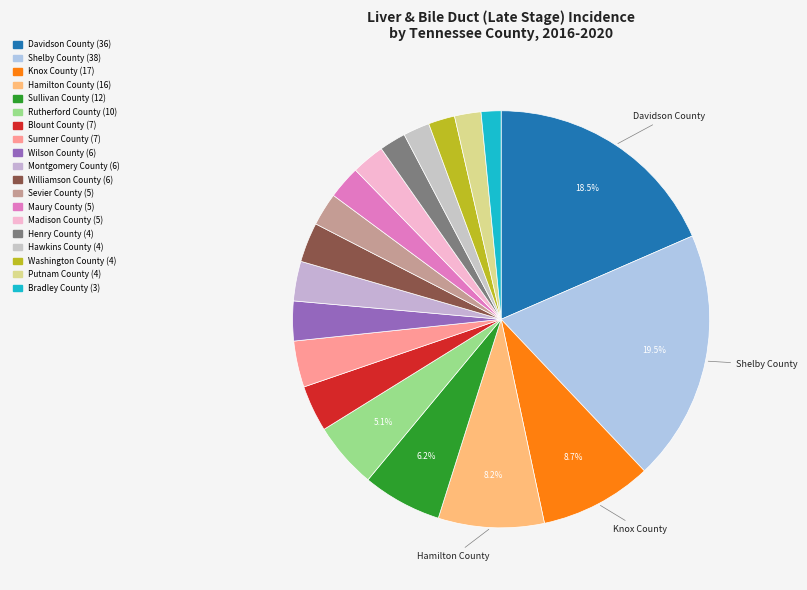

Rank the categories by value from lowest to highest.

Bradley County, Henry County, Hawkins County, Washington County, Putnam County, Sevier County, Maury County, Madison County, Wilson County, Montgomery County, Williamson County, Blount County, Sumner County, Rutherford County, Sullivan County, Hamilton County, Knox County, Davidson County, Shelby County